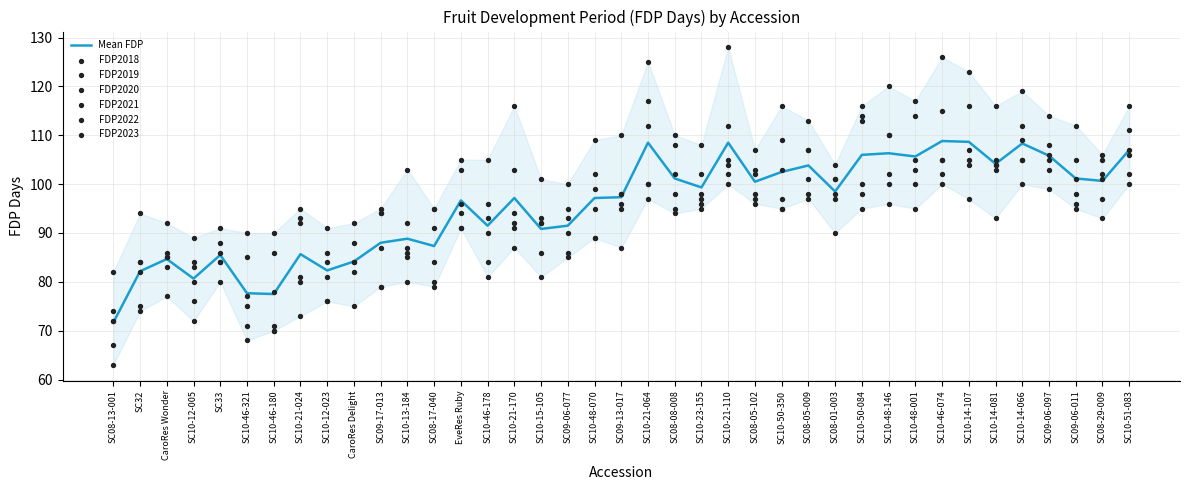

Which series has the largest Y range (max minus min)?

FDP2022